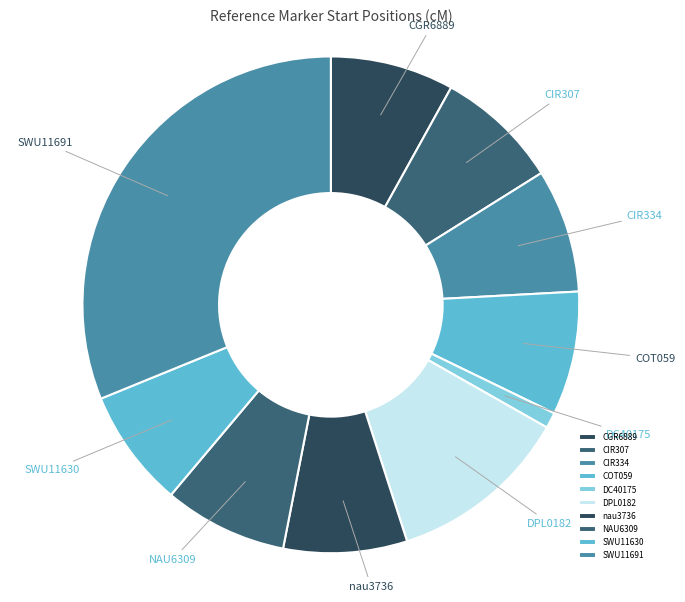

True or false: SWU11630 accounts for 16% of the total.

False